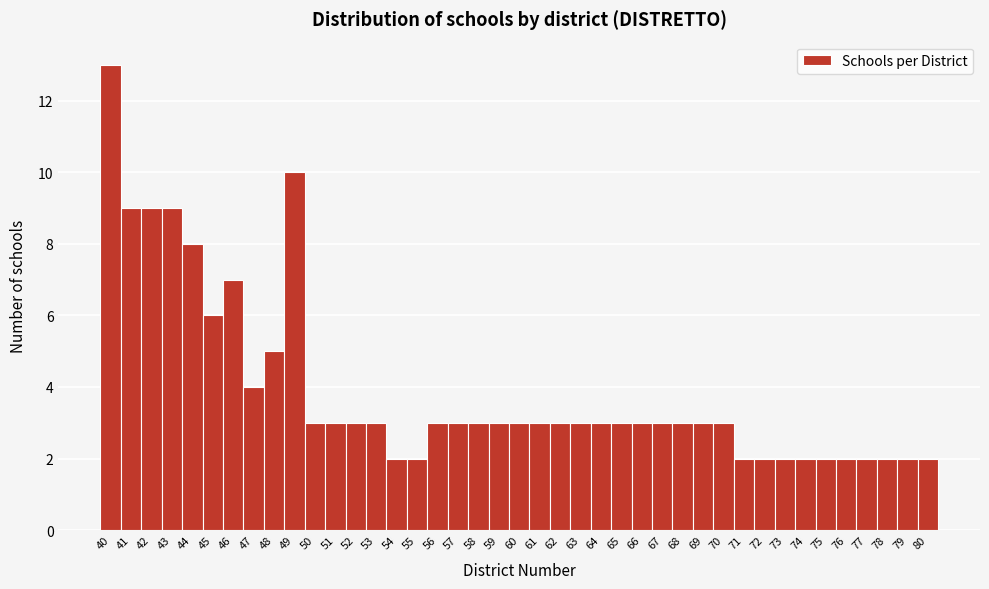

Reading left to right, list every bar in this chart as the range it spans on the x-axis followed by its height. The values are not printed on the chart, so give them approximately, as read against the axis.

39.5 to 40.5: 13
40.5 to 41.5: 9
41.5 to 42.5: 9
42.5 to 43.5: 9
43.5 to 44.5: 8
44.5 to 45.5: 6
45.5 to 46.5: 7
46.5 to 47.5: 4
47.5 to 48.5: 5
48.5 to 49.5: 10
49.5 to 50.5: 3
50.5 to 51.5: 3
51.5 to 52.5: 3
52.5 to 53.5: 3
53.5 to 54.5: 2
54.5 to 55.5: 2
55.5 to 56.5: 3
56.5 to 57.5: 3
57.5 to 58.5: 3
58.5 to 59.5: 3
59.5 to 60.5: 3
60.5 to 61.5: 3
61.5 to 62.5: 3
62.5 to 63.5: 3
63.5 to 64.5: 3
64.5 to 65.5: 3
65.5 to 66.5: 3
66.5 to 67.5: 3
67.5 to 68.5: 3
68.5 to 69.5: 3
69.5 to 70.5: 3
70.5 to 71.5: 2
71.5 to 72.5: 2
72.5 to 73.5: 2
73.5 to 74.5: 2
74.5 to 75.5: 2
75.5 to 76.5: 2
76.5 to 77.5: 2
77.5 to 78.5: 2
78.5 to 79.5: 2
79.5 to 80.5: 2